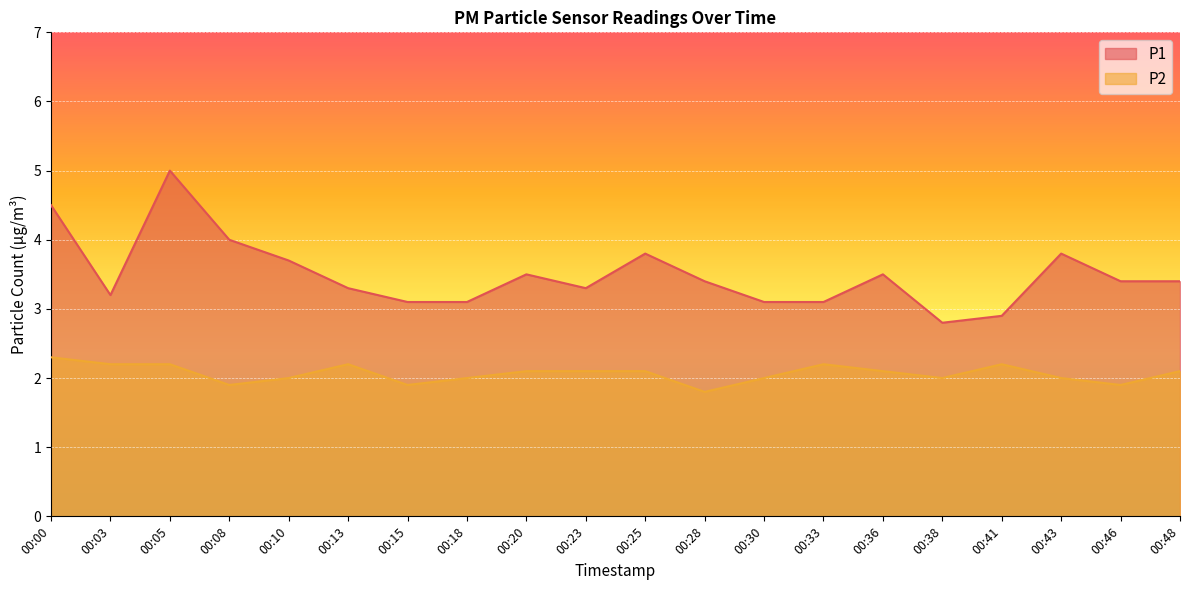

Reading left to right, transcribe all the data shown in this chart.

P1: 00:00=4.5	00:03=3.2	00:05=5.0	00:08=4.0	00:10=3.7	00:13=3.3	00:15=3.1	00:18=3.1	00:20=3.5	00:23=3.3	00:25=3.8	00:28=3.4	00:30=3.1	00:33=3.1	00:36=3.5	00:38=2.8	00:41=2.9	00:43=3.8	00:46=3.4	00:48=3.4
P2: 00:00=2.3	00:03=2.2	00:05=2.2	00:08=1.9	00:10=2.0	00:13=2.2	00:15=1.9	00:18=2.0	00:20=2.1	00:23=2.1	00:25=2.1	00:28=1.8	00:30=2.0	00:33=2.2	00:36=2.1	00:38=2.0	00:41=2.2	00:43=2.0	00:46=1.9	00:48=2.1